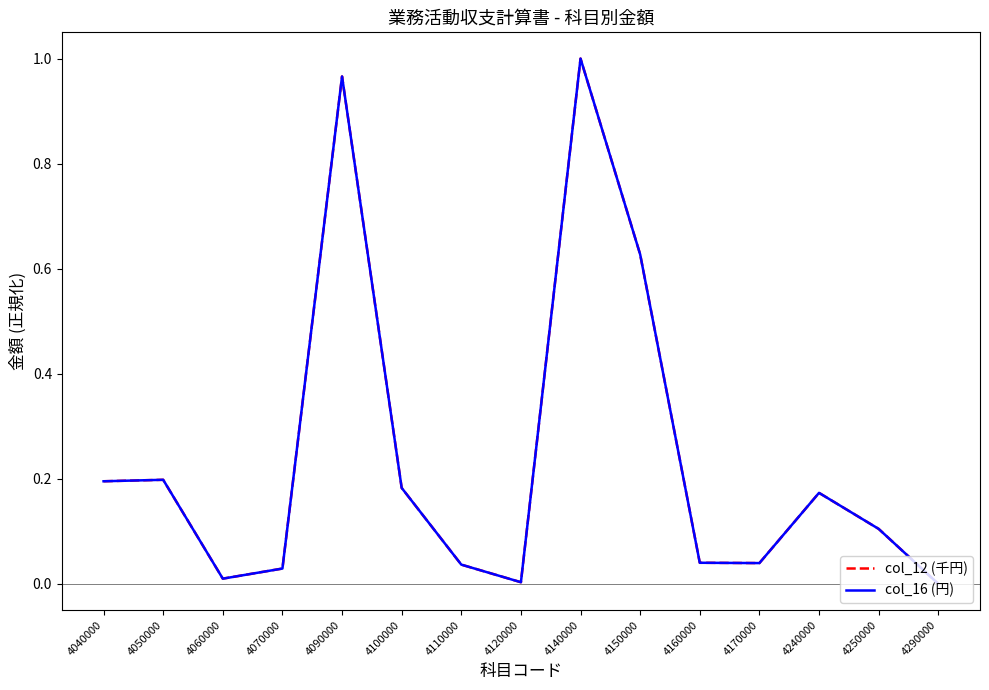

The col_12 (千円) series shows 0.1 at 4040000. True or false?

False